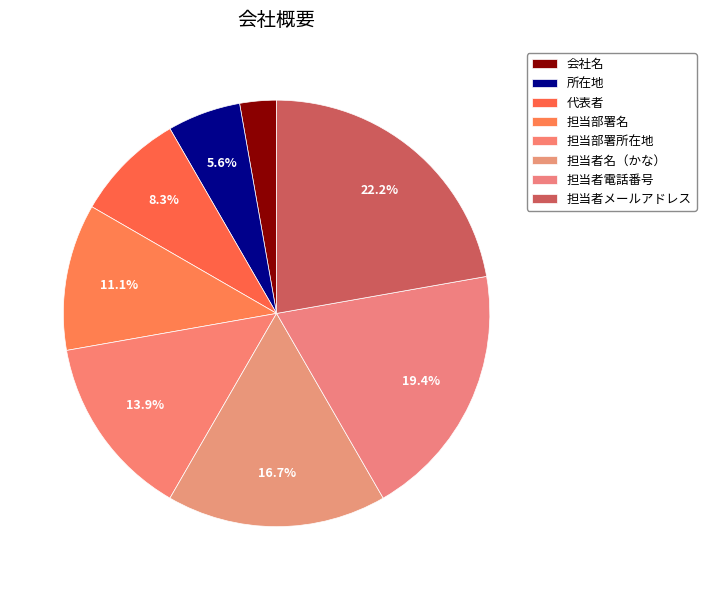

How many segments does this pie chart have?

8